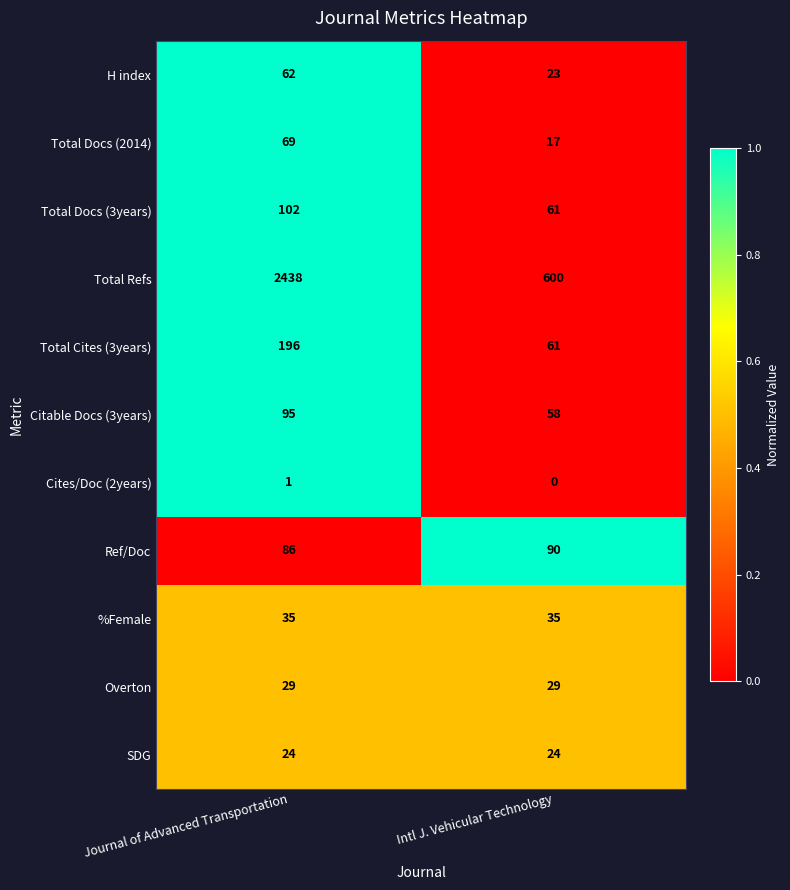

Reading left to right, extract all data points from this chart.

H index: 62	23
Total Docs (2014): 69	17
Total Docs (3years): 102	61
Total Refs: 2438	600
Total Cites (3years): 196	61
Citable Docs (3years): 95	58
Cites/Doc (2years): 1	0
Ref/Doc: 86	90
%Female: 35	35
Overton: 29	29
SDG: 24	24